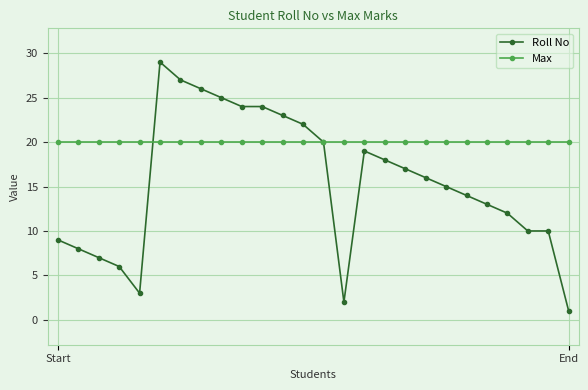

What is the value of the Max point at the 3rd from the left?

20